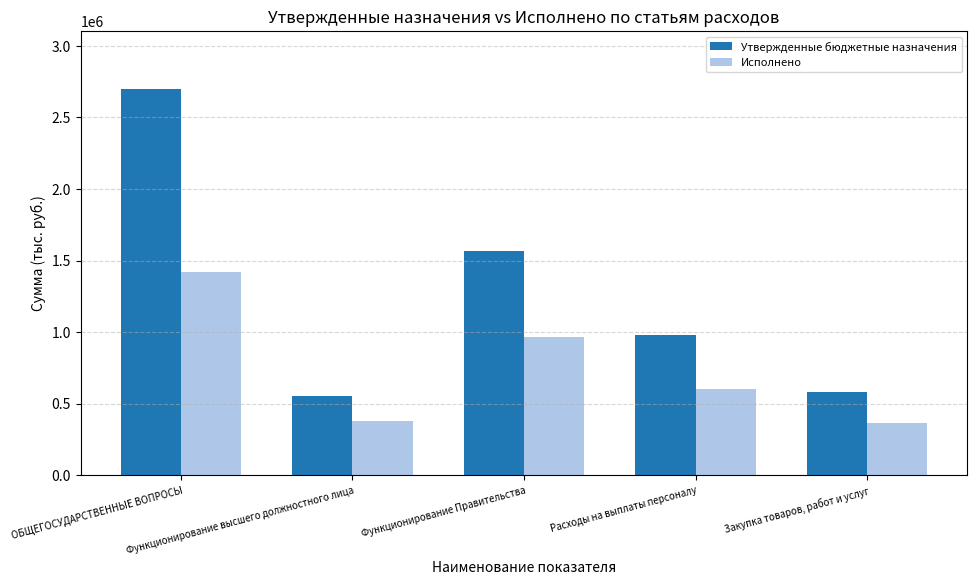

How many values in the Исполнено series exceed 599649?

3